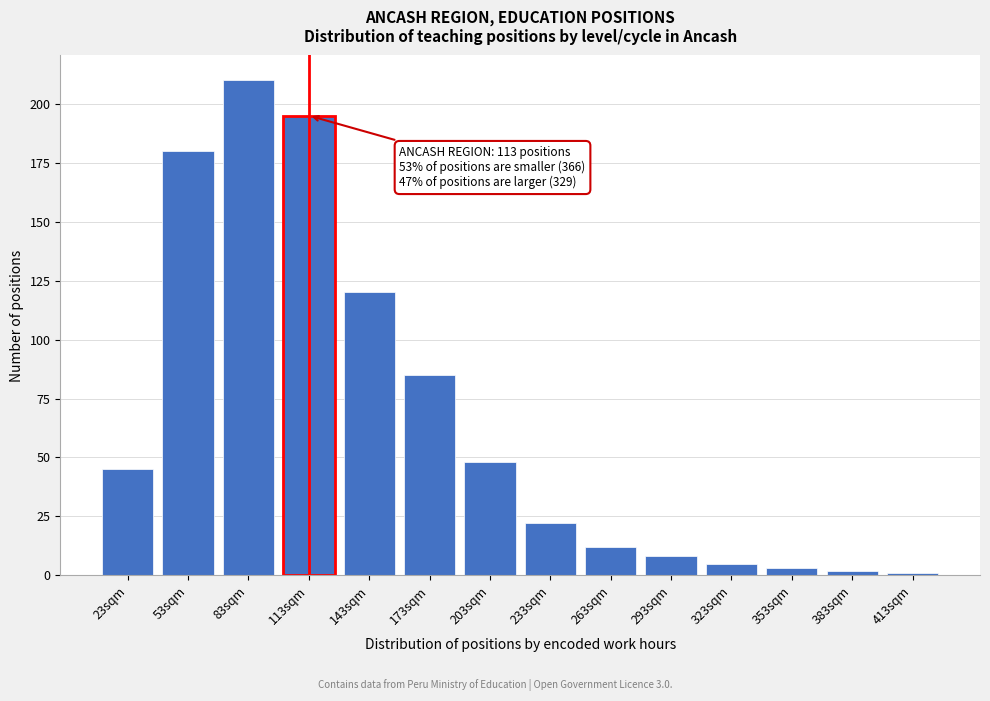

Reading left to right, list all the values displayed in this chart.

23sqm=45	53sqm=180	83sqm=210	113sqm=195	143sqm=120	173sqm=85	203sqm=48	233sqm=22	263sqm=12	293sqm=8	323sqm=5	353sqm=3	383sqm=2	413sqm=1